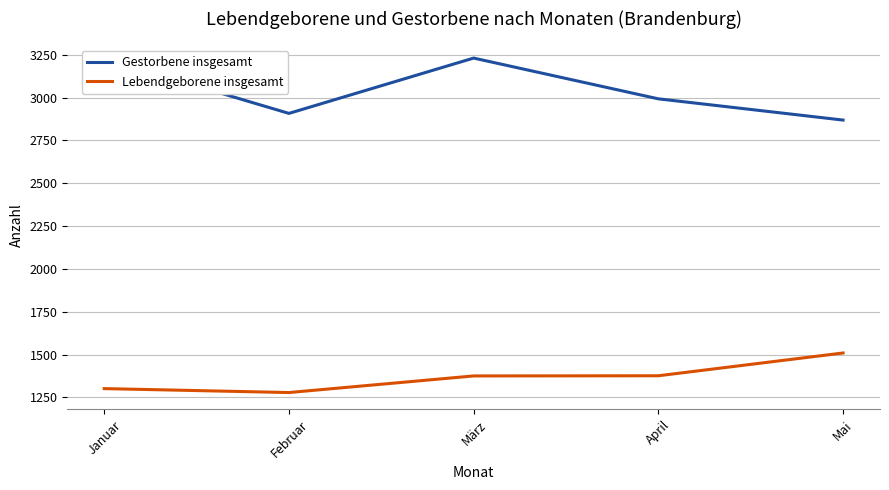

True or false: Gestorbene insgesamt and Lebendgeborene insgesamt cross at least once.

False